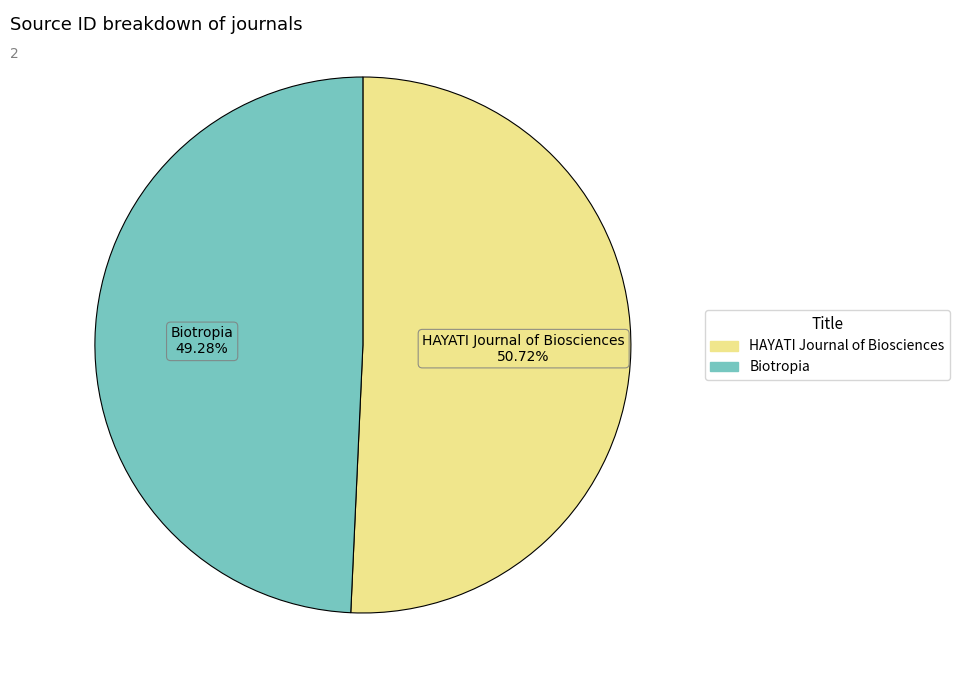

What percentage is the HAYATI Journal of Biosciences slice, to the nearest percent?

51%